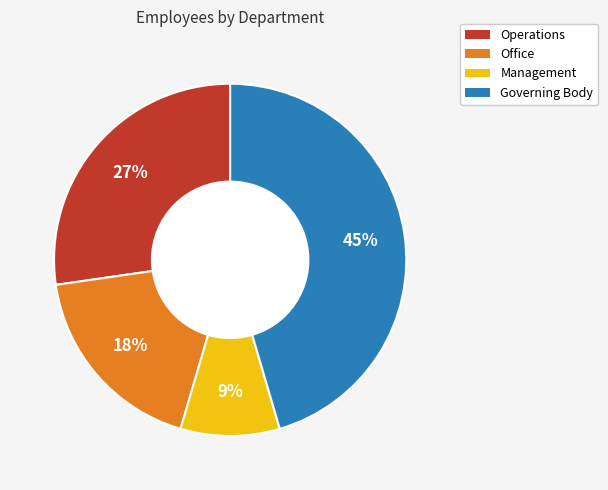

True or false: Governing Body accounts for 60% of the total.

False